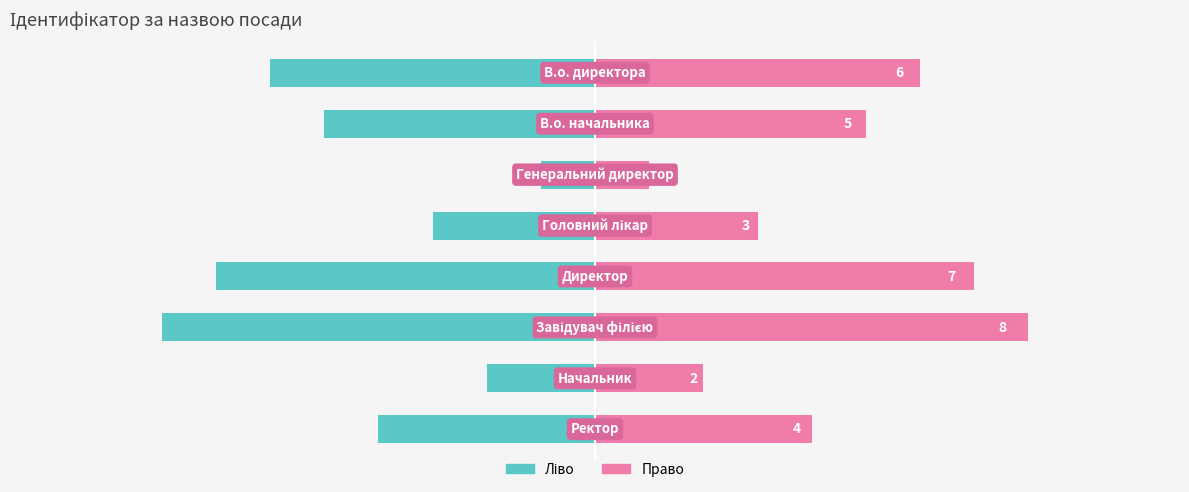

What is the value of the Ідентифікатор (право) bar at the 6th from the left?

8